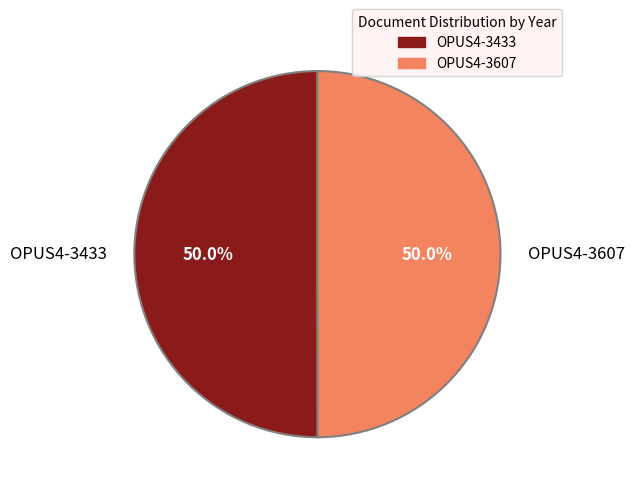

How many segments does this pie chart have?

2